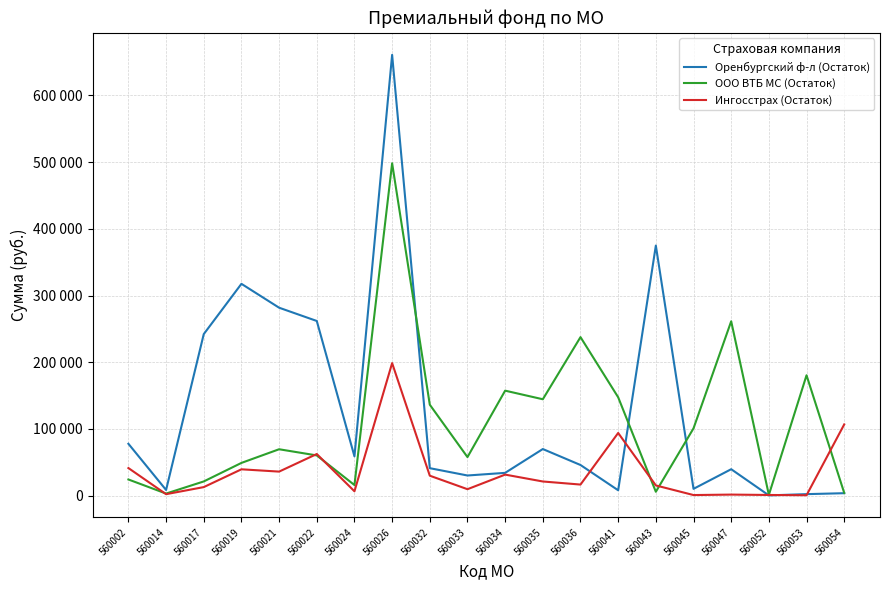

The Оренбургский ф-л (Остаток) series shows 19610 at 560032. True or false?

False